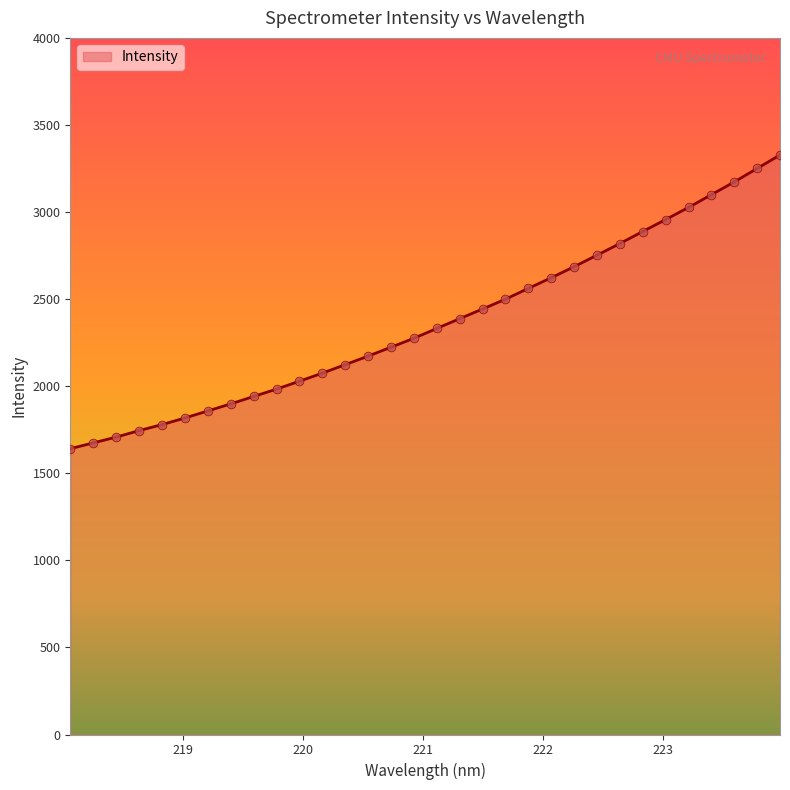

What is the greatest value displayed?

3327.7